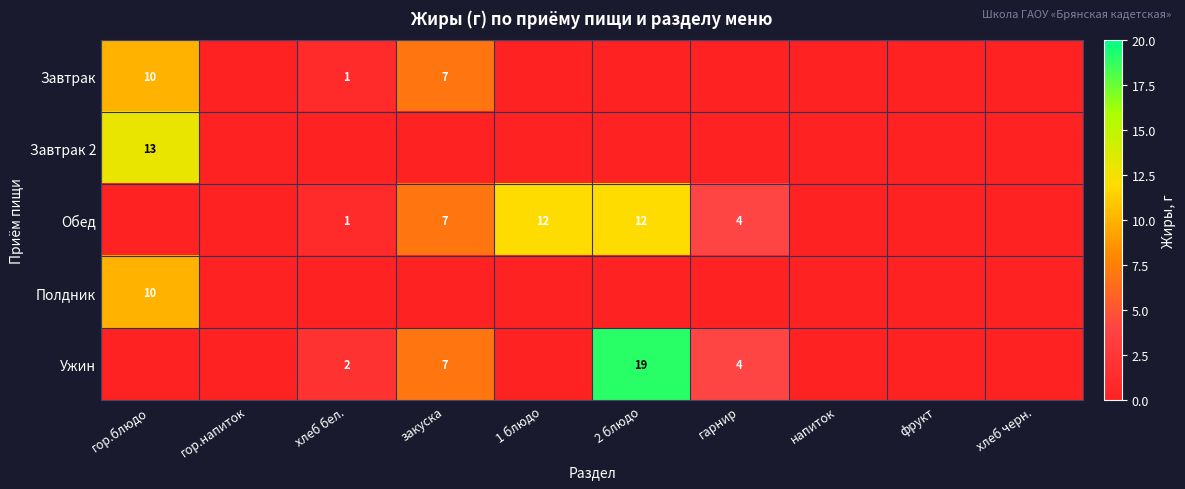

What is the difference between the Завтрак values at гор.блюдо and закуска?

3